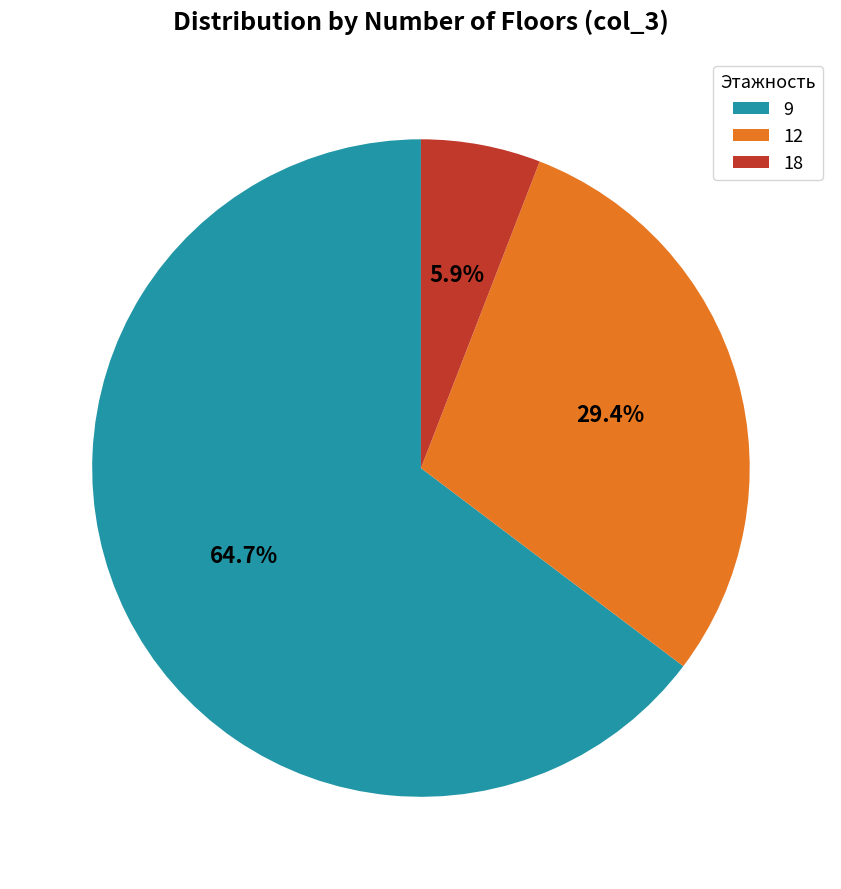

What is the smallest slice in the pie chart?

18